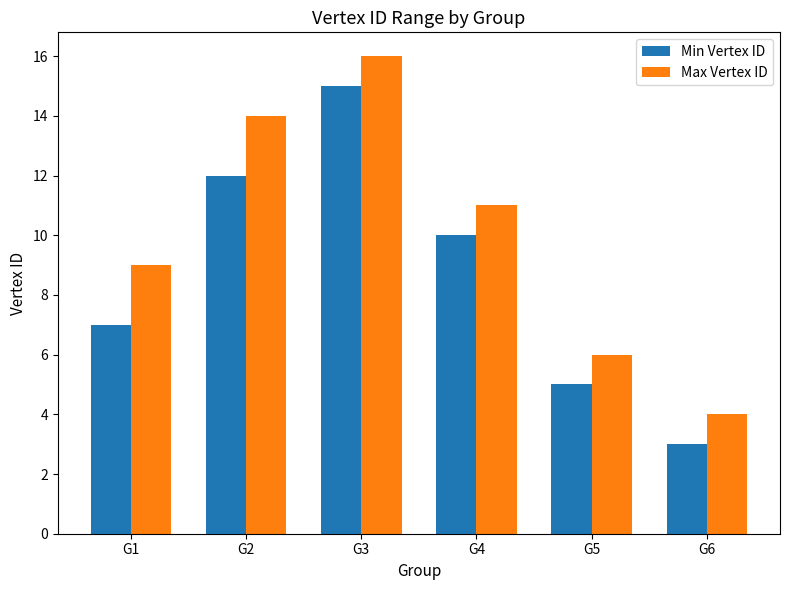

Between G1 and G3, which series saw the biggest shift?

Min Vertex ID